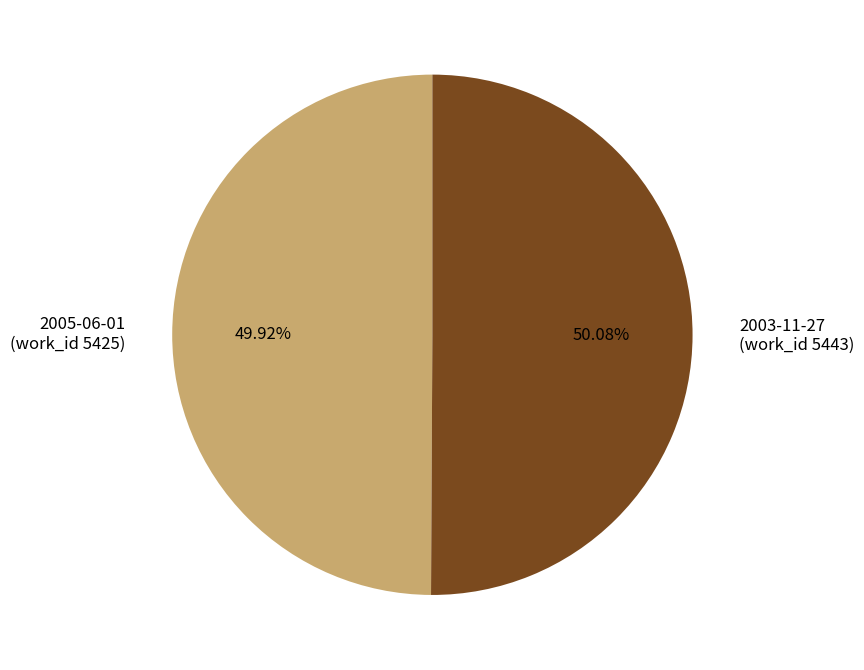

To the nearest percent, what is the average slice percentage?

50%